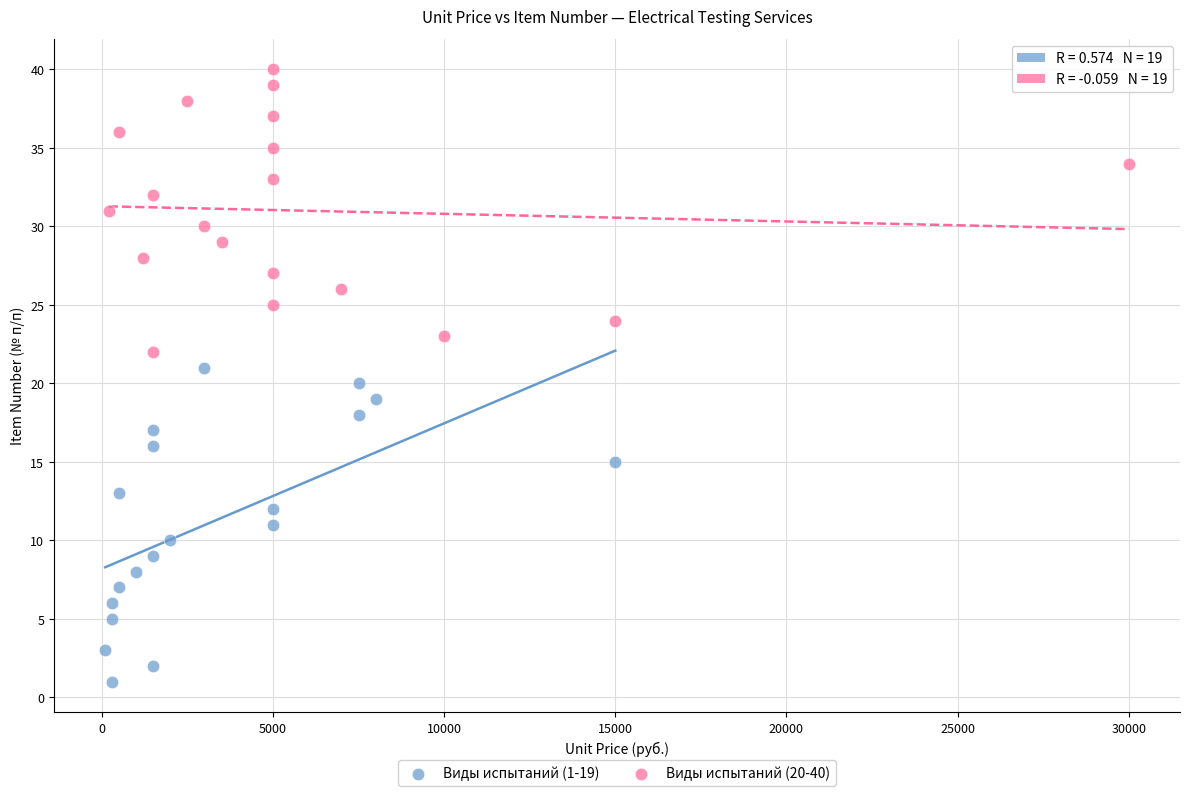

Which series has the largest Y range (max minus min)?

Виды испытаний (1-19)